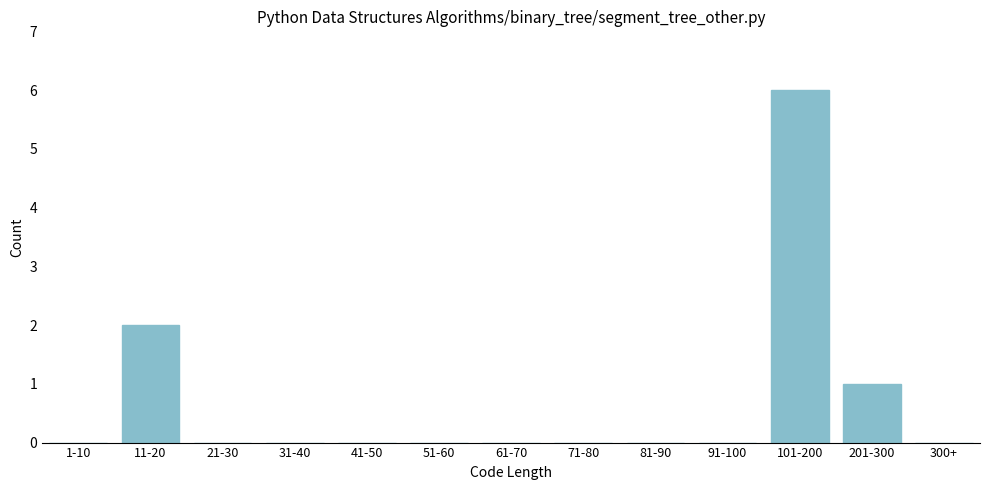

Reading left to right, list all the values displayed in this chart.

1-10=0	11-20=2	21-30=0	31-40=0	41-50=0	51-60=0	61-70=0	71-80=0	81-90=0	91-100=0	101-200=6	201-300=1	300+=0